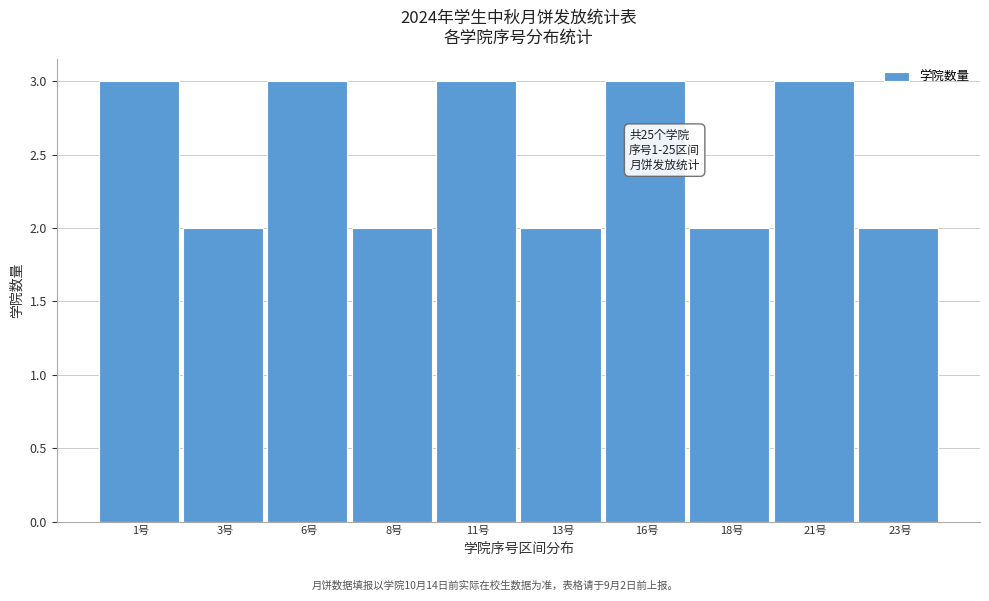

Reading left to right, extract all data points from this chart.

1号=3	3号=2	6号=3	8号=2	11号=3	13号=2	16号=3	18号=2	21号=3	23号=2